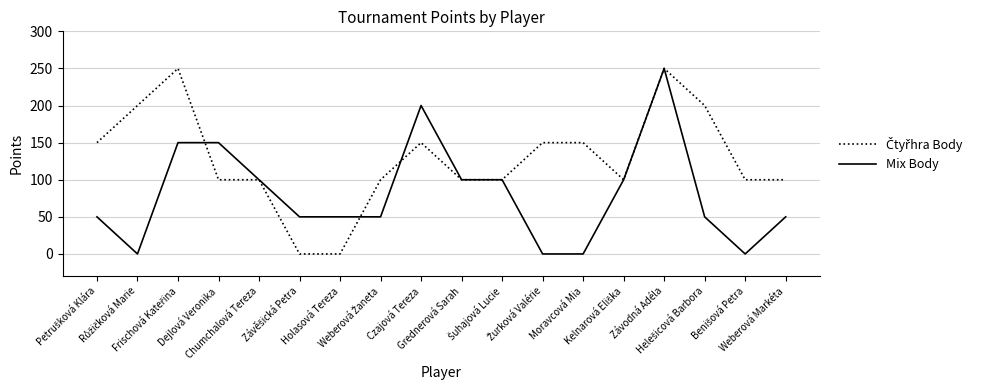

What is the greatest value displayed?

250